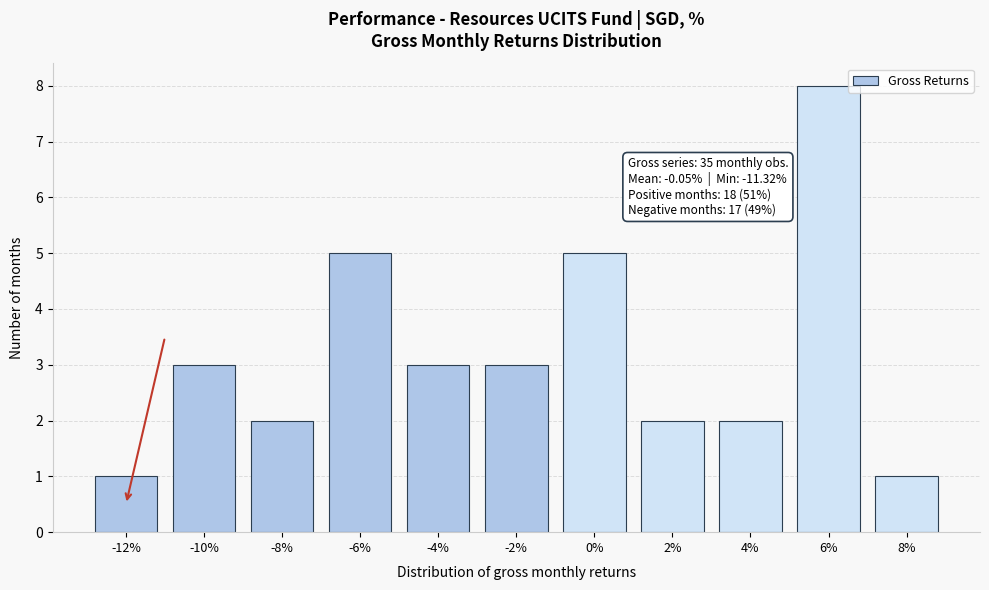

Reading left to right, extract all data points from this chart.

1	3	2	5	3	3	5	2	2	8	1